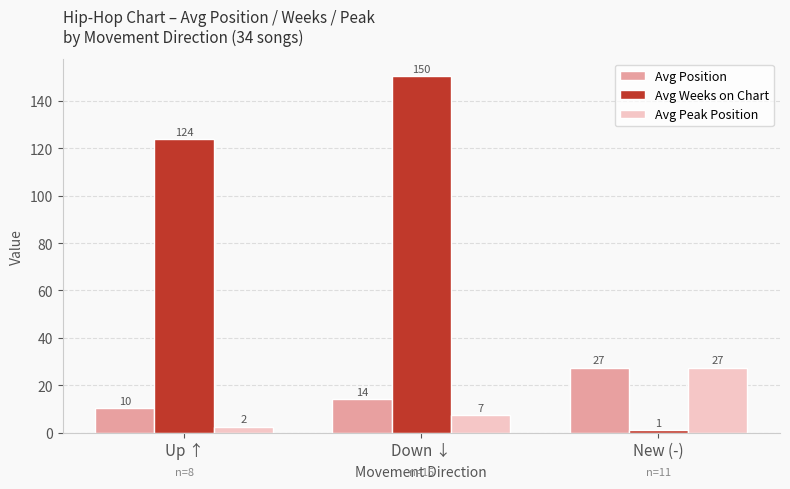

What is the label of the 2nd bar from the left?

Down ↓